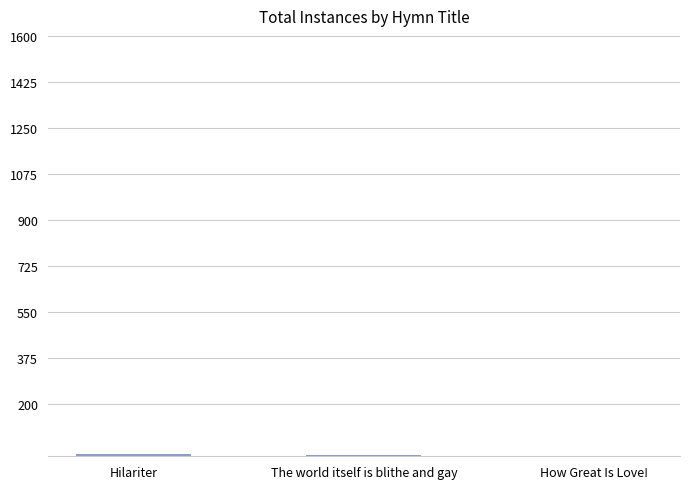

What is the sum of all values?

16